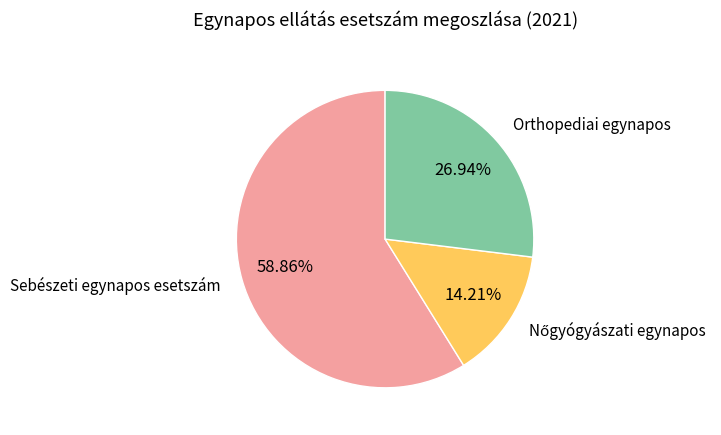

True or false: Orthopediai egynapos accounts for 14% of the total.

False